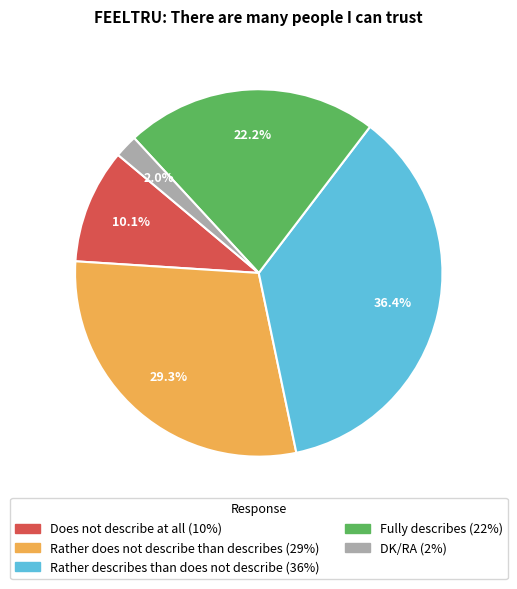

To the nearest percent, what is the average slice percentage?

20%